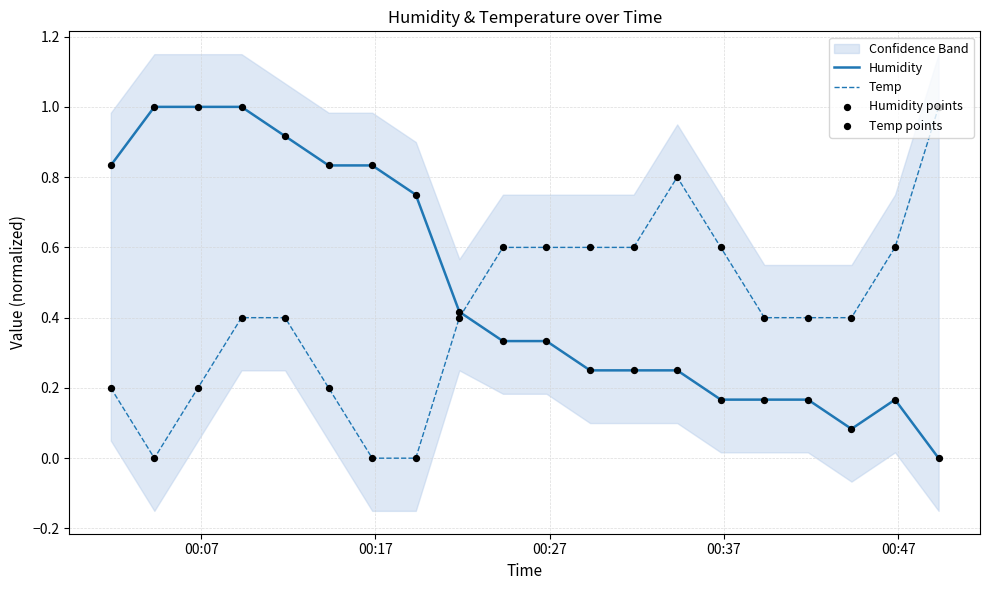

True or false: Temp and Humidity cross at least once.

True